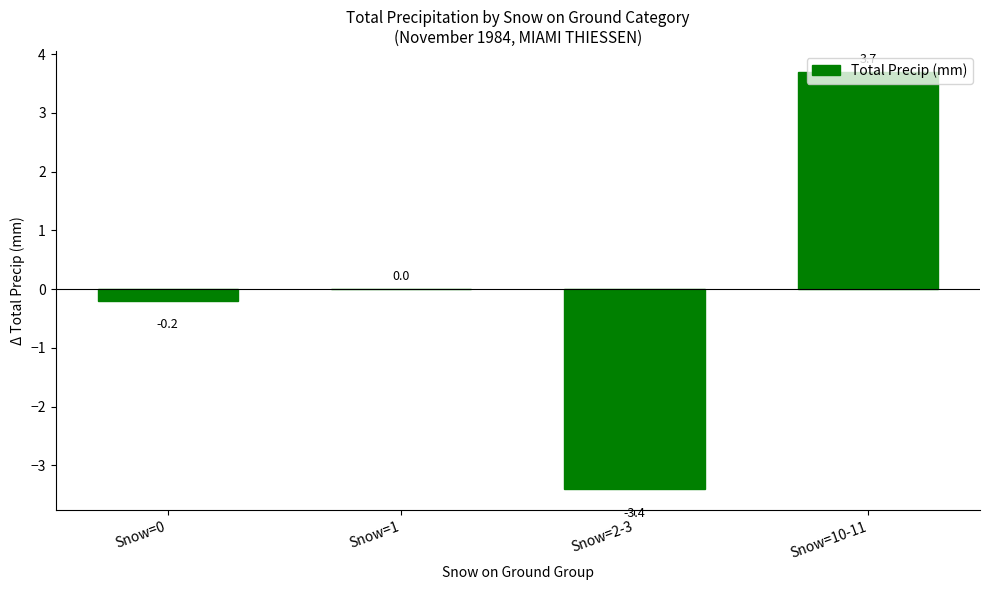

How many categories are shown in the chart?

4